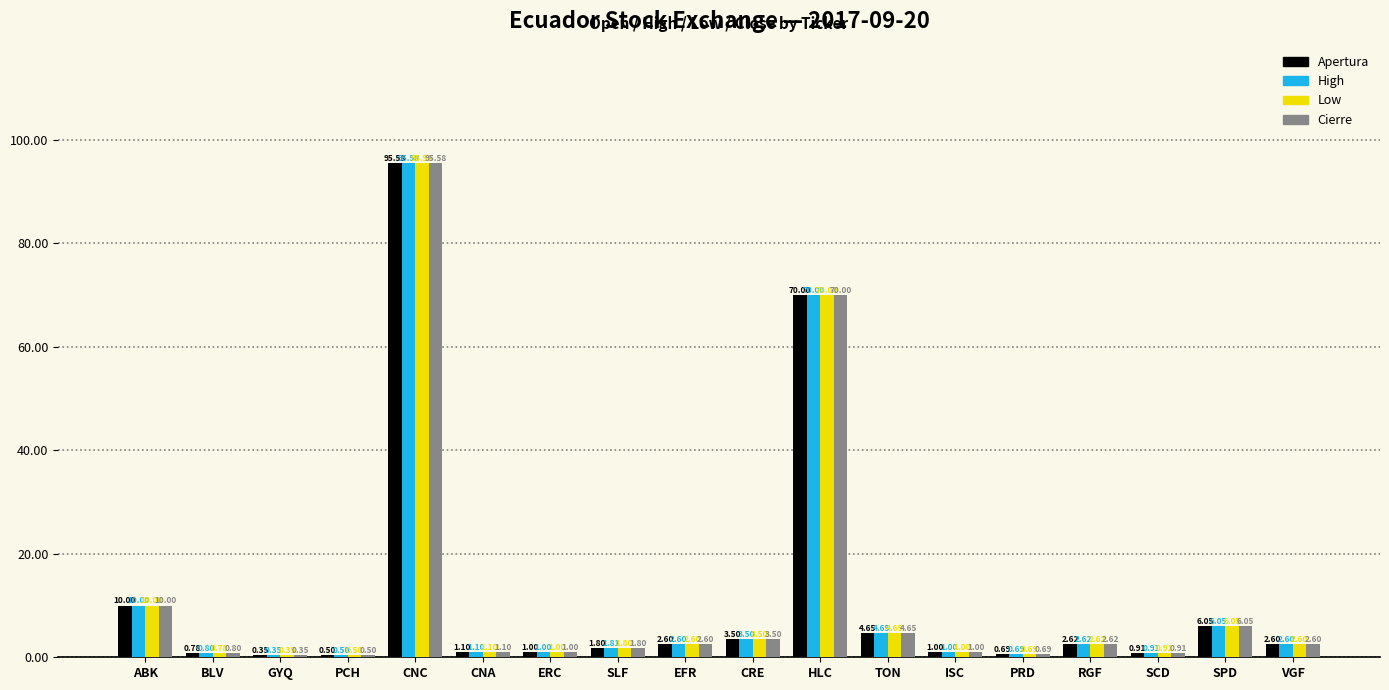

What is the total value across all series at CNC?

382.3